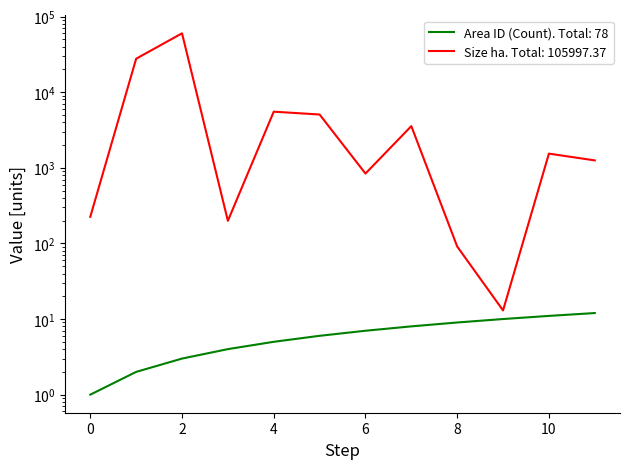

At 28/11/2017, list the series in order from largest to smallest.

Size (ha, normalized), Area ID (Count)